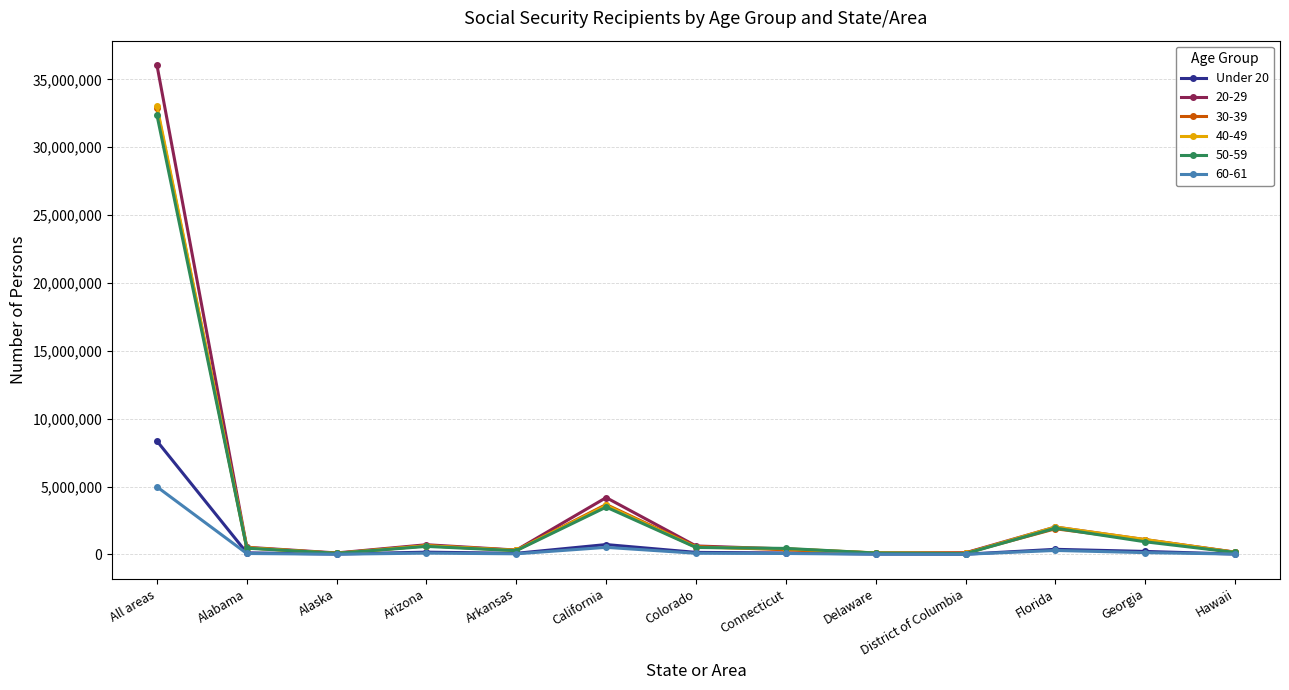

True or false: 40-49 has a value of 1094131 at Georgia.

True